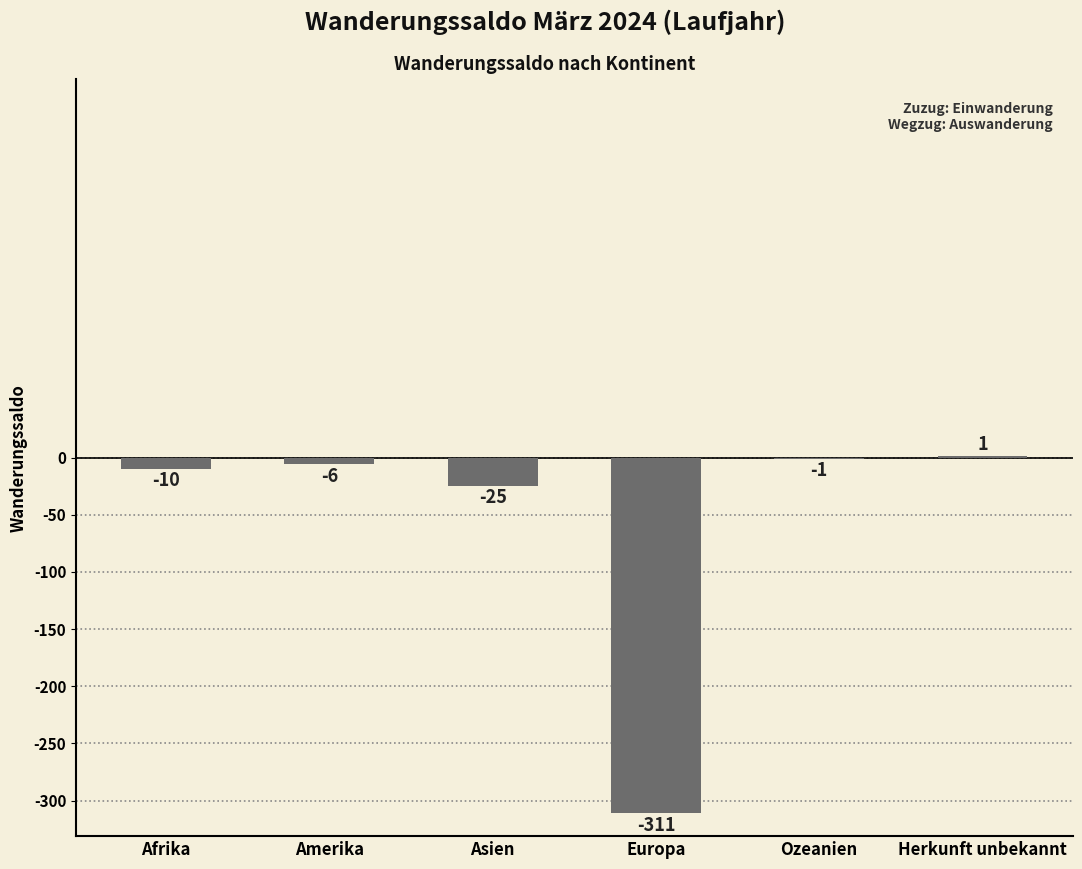

What is the sum of the values at Afrika and Herkunft unbekannt?

-9